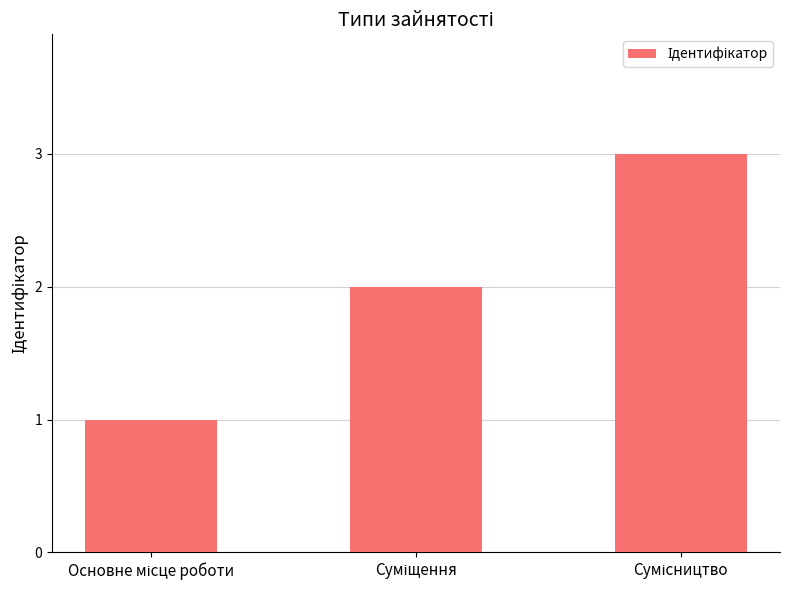

Does the chart contain any negative values?

No